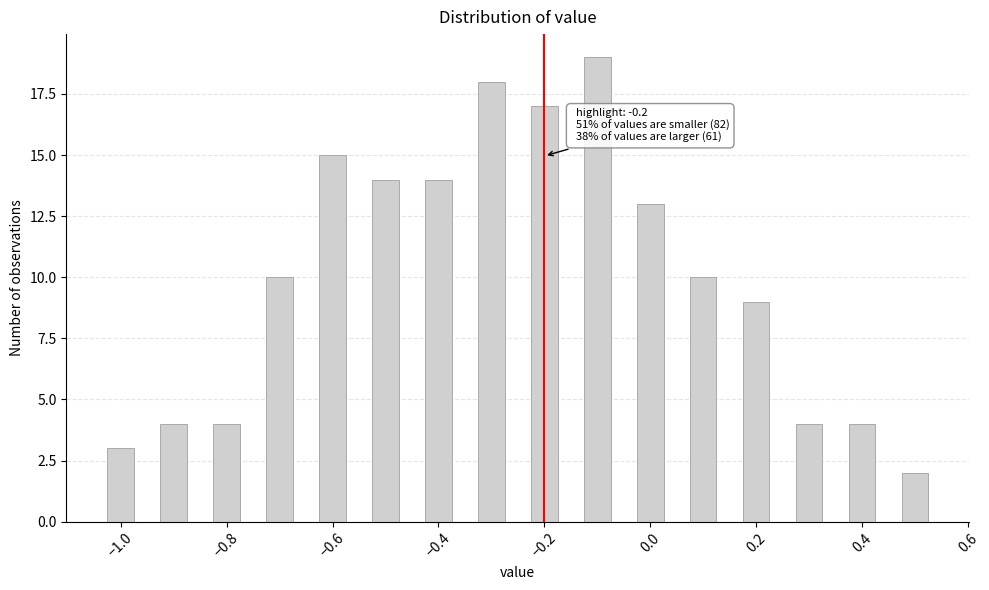

Read against the x-axis, roughly where is the centre of the tallest bar?

-0.10